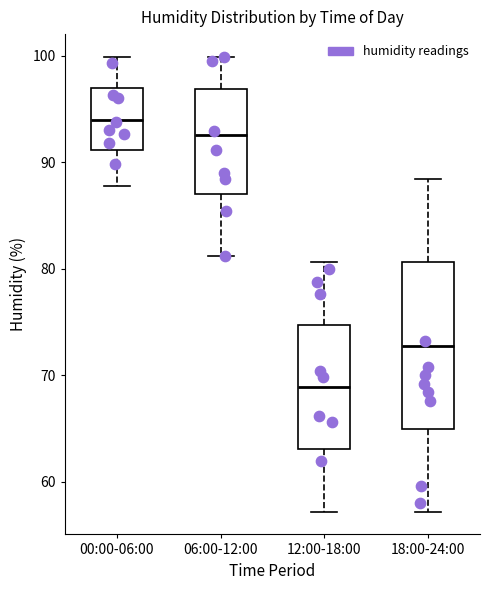

Comparing the boxes themselves (not the whiskers), which one is the tallest?

18:00-24:00